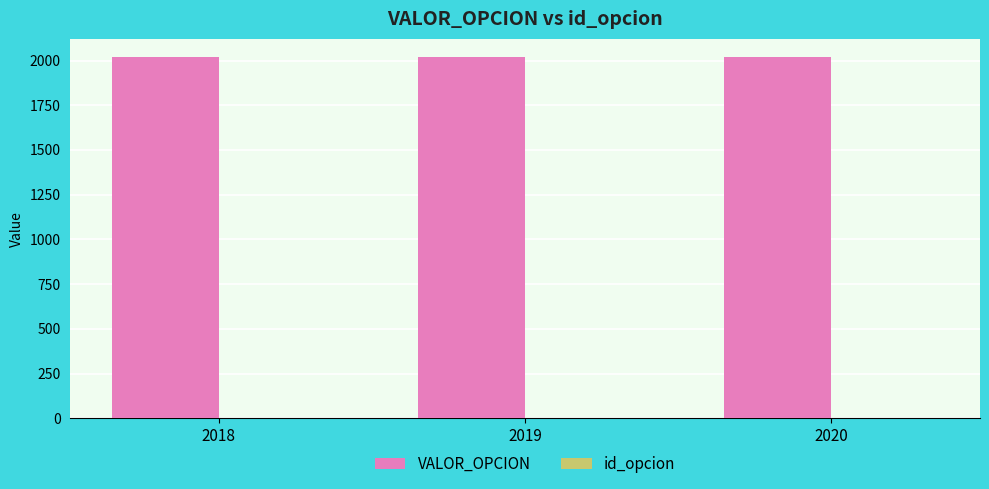

How many data points does each series have?

3